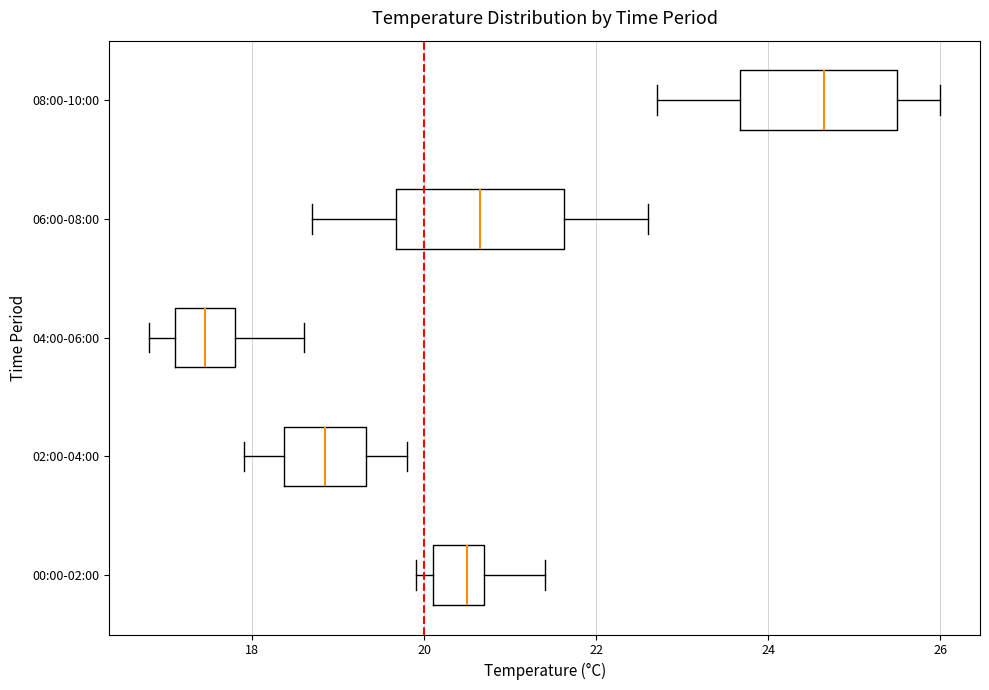

Reading bottom to top, read every box against the x-axis: the position of its median line, the range the box covers, and the ends of its whiskers. The values are not printed on the chart, so give them approximately, as read against the axis.

00:00-02:00: median 20.6, box 20.2 to 20.8, whiskers 20.0 to 21.4
02:00-04:00: median 18.8, box 18.4 to 19.4, whiskers 18.0 to 19.8
04:00-06:00: median 17.4, box 17.2 to 17.8, whiskers 16.8 to 18.6
06:00-08:00: median 20.6, box 19.6 to 21.6, whiskers 18.8 to 22.6
08:00-10:00: median 24.6, box 23.6 to 25.6, whiskers 22.8 to 26.0